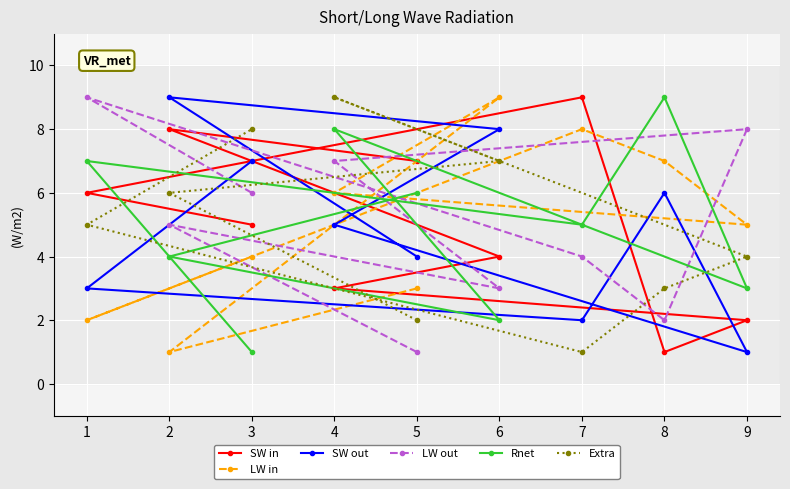

True or false: SW out and LW in intersect in this chart.

True